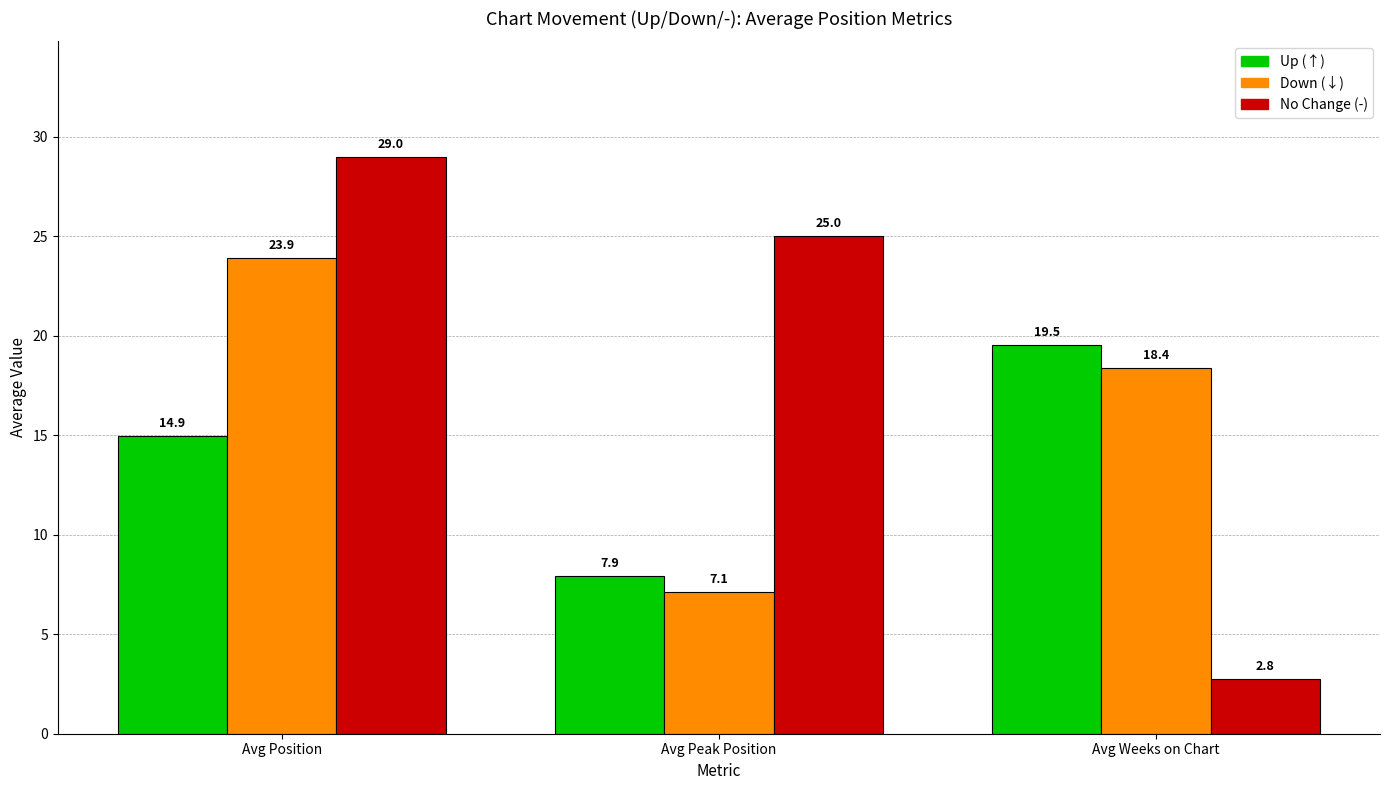

What is the total value across all series at Avg Weeks on Chart?

40.7